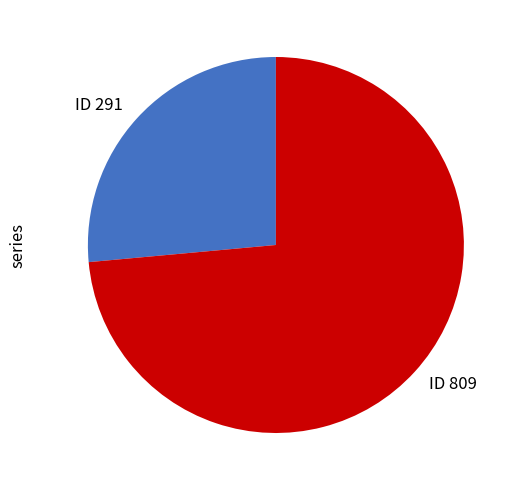

Which slice is the smallest?

ID 291